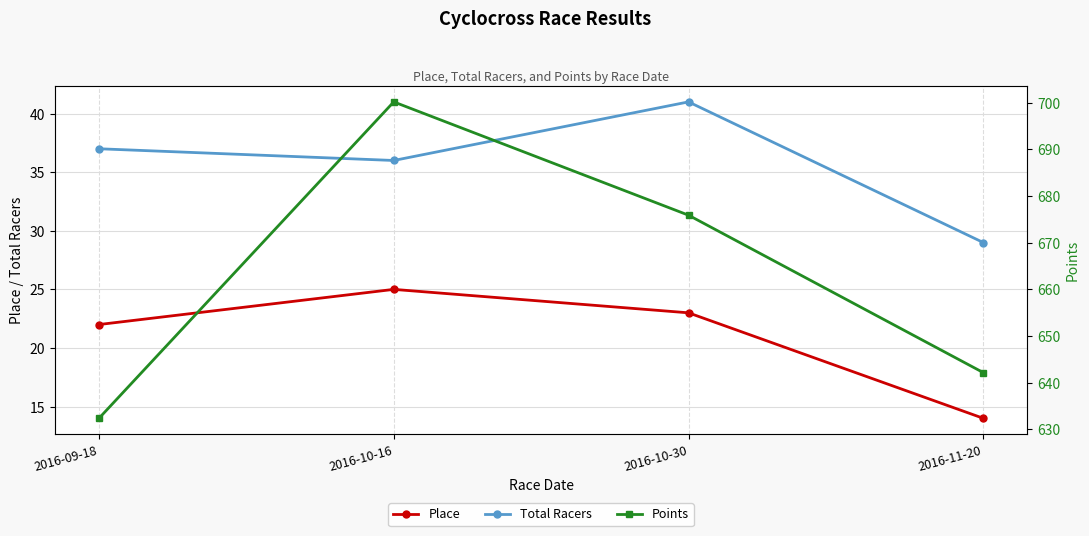

Reading right to left, transcribe all the data shown in this chart.

Place: 14.0	23.0	25.0	22.0
Total Racers: 29.0	41.0	36.0	37.0
Points: 642.2	675.9	700.2	632.3